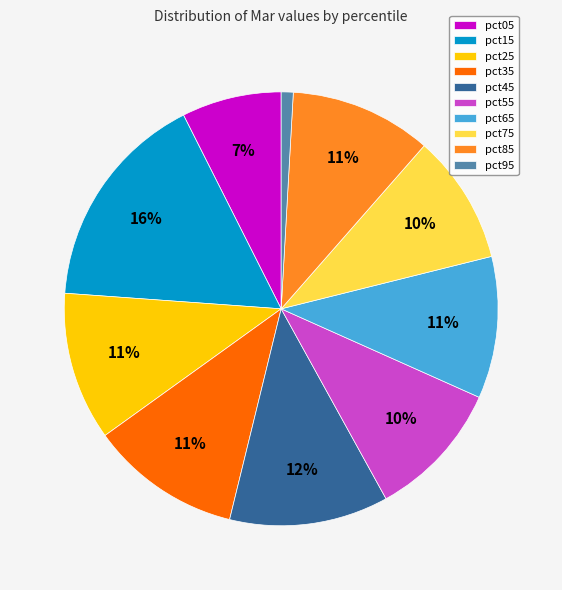

Which has a higher value, pct15 or pct05?

pct15